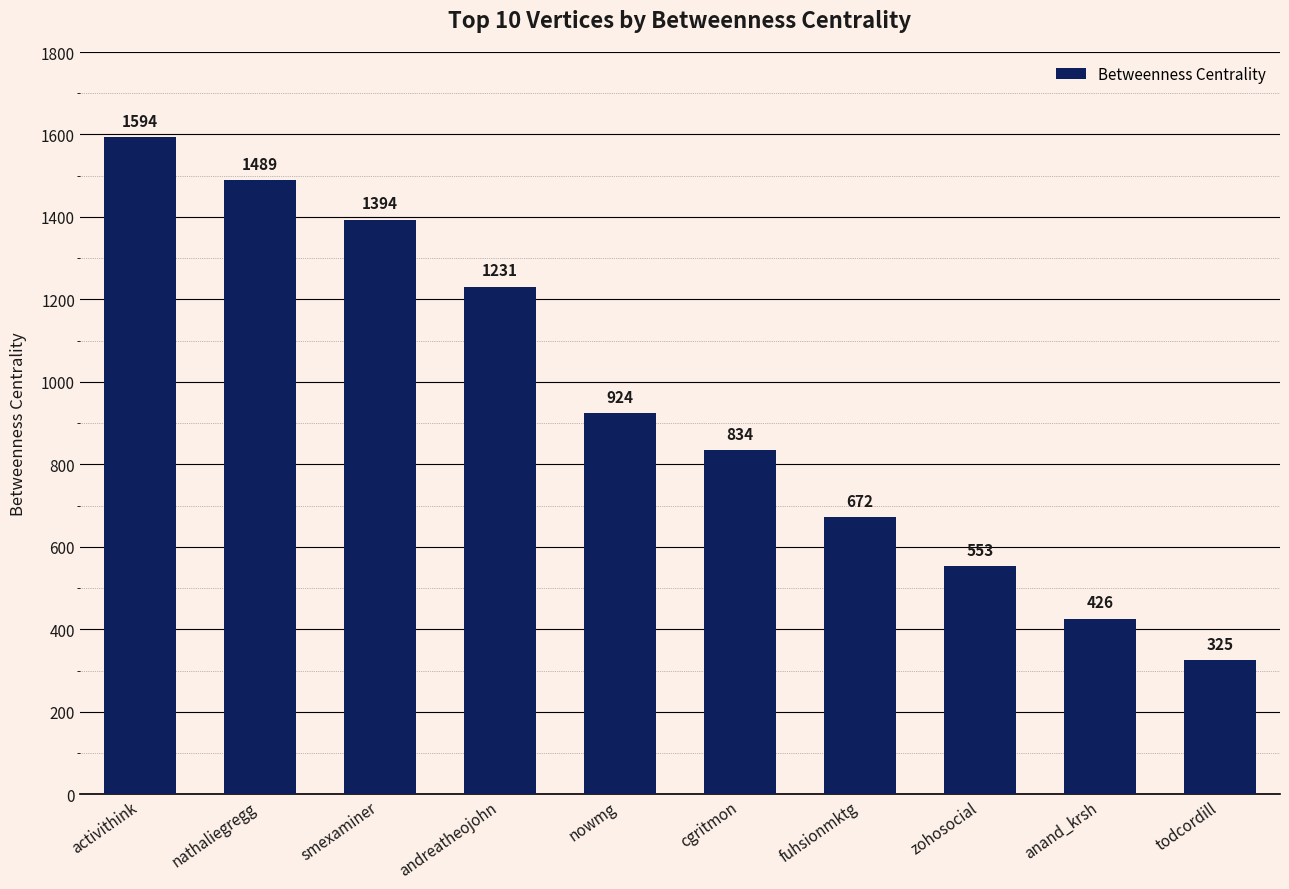

At which category does the chart reach its minimum across all series?

todcordill